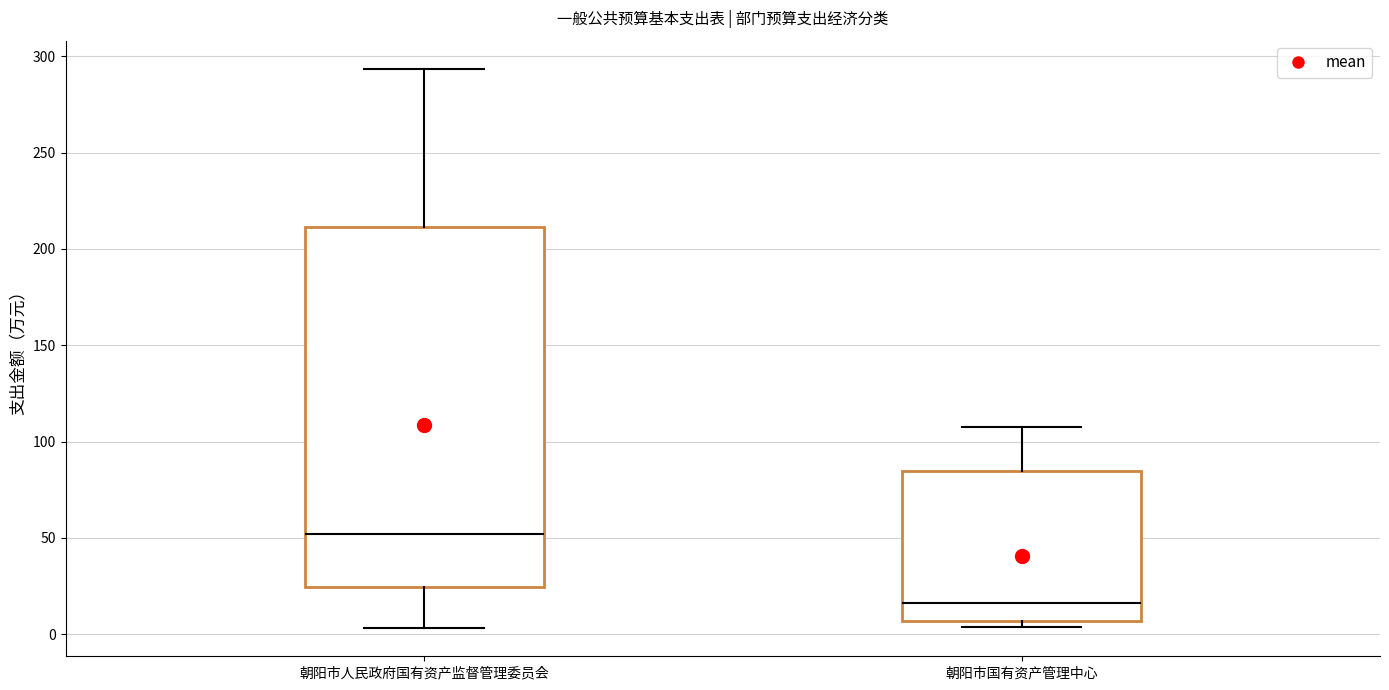

Reading left to right, transcribe this box plot: for each box, give where its median line is, the range the box spans, and where its two whiskers end, as read against the y-axis. The values are not printed on the chart, so give them approximately, as read against the axis.

朝阳市人民政府国有资产监督管理委员会: median 50, box 25 to 210, whiskers 5 to 295
朝阳市国有资产管理中心: median 15, box 5 to 85, whiskers 5 (just below the box's lower edge) to 110